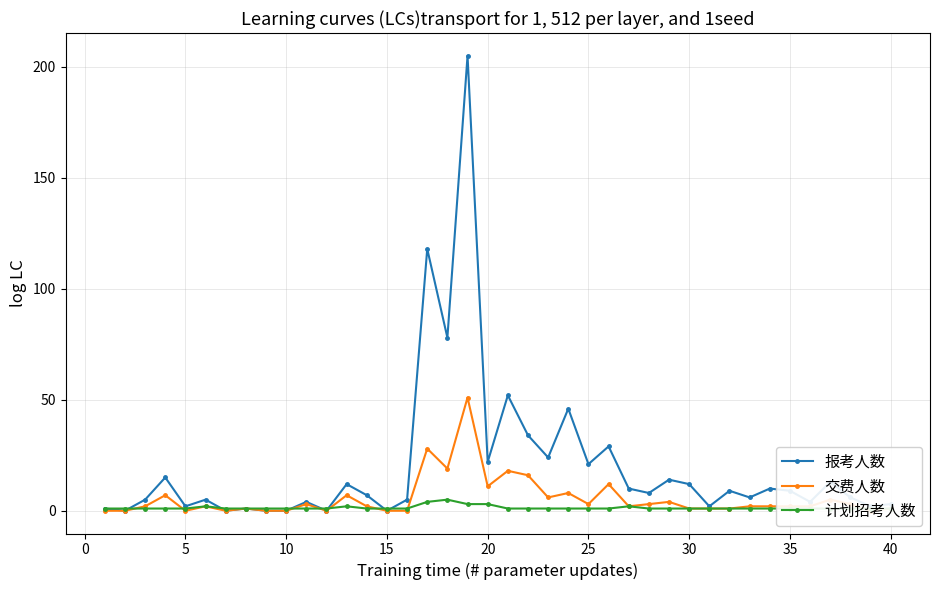

True or false: 报考人数 has more than 1 points higher than both neighbors.

True